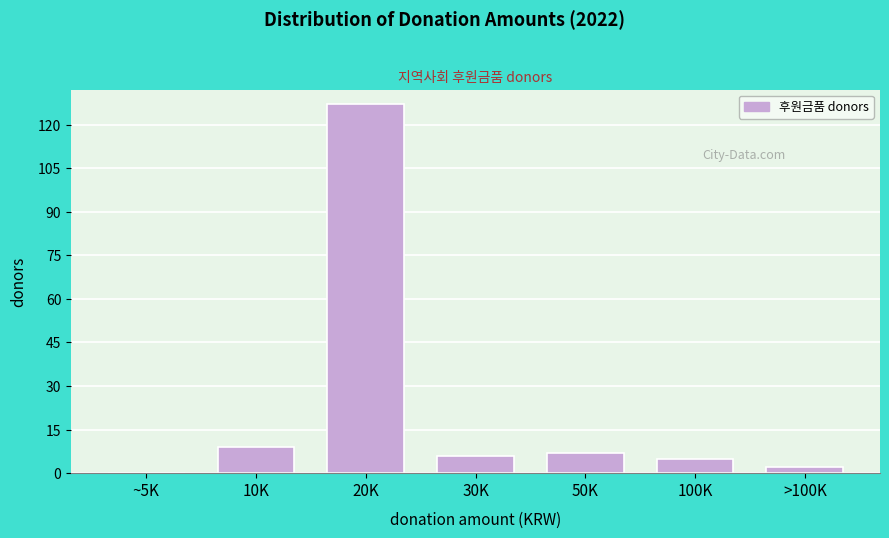

Reading left to right, transcribe all the data shown in this chart.

~5K=0	10K=9	20K=127	30K=6	50K=7	100K=5	>100K=2